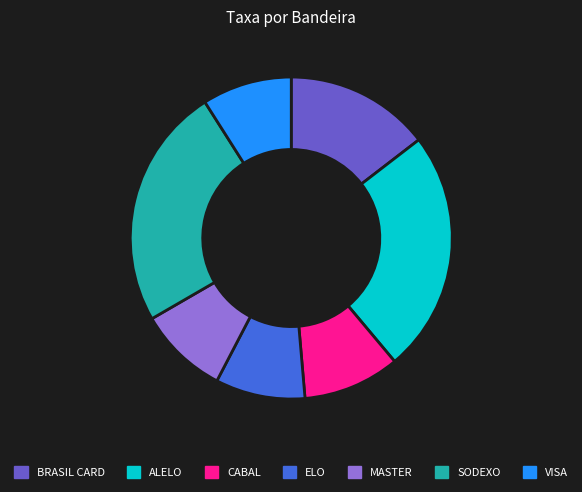

Is there a majority slice in this chart?

No